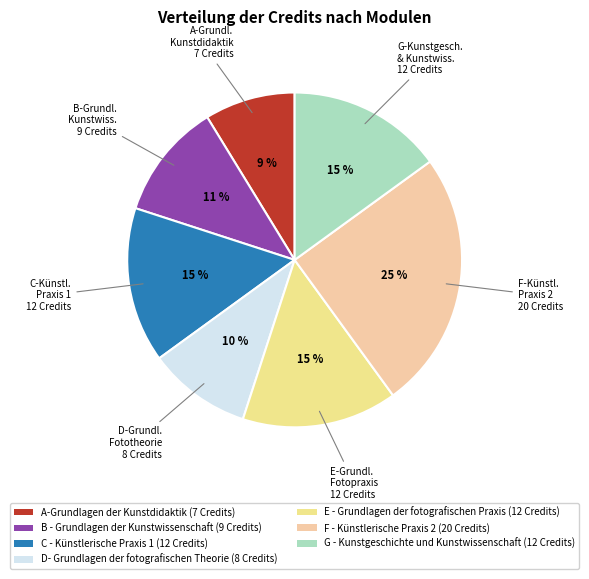

Count the number of slices in the pie.

7